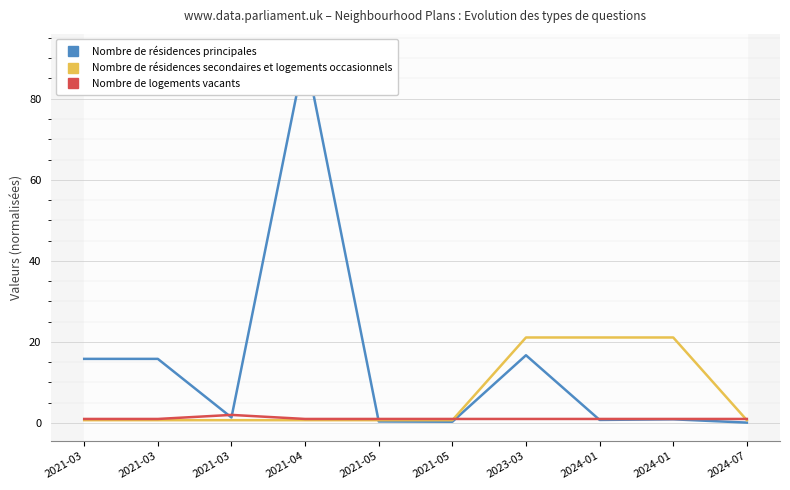

At how many categories does at least one series exceed 70?

1